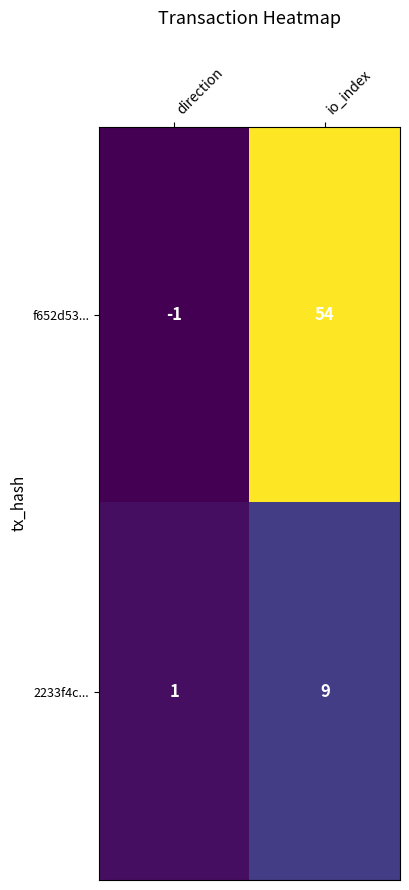

Rank the series by their maximum value, from highest to lowest.

f652d53..., 2233f4c...